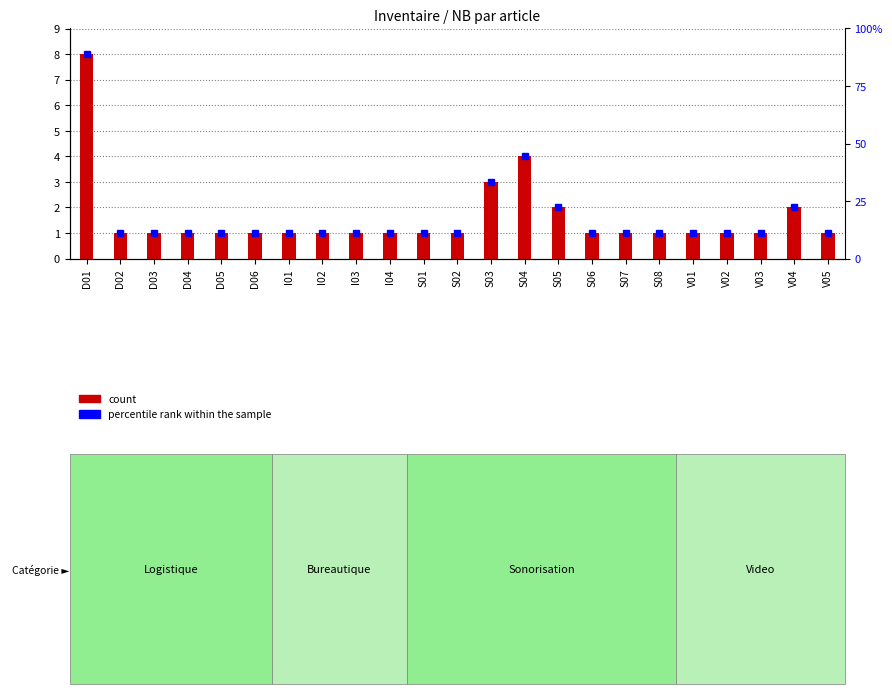

What is the label of the 7th bar from the left?

I01